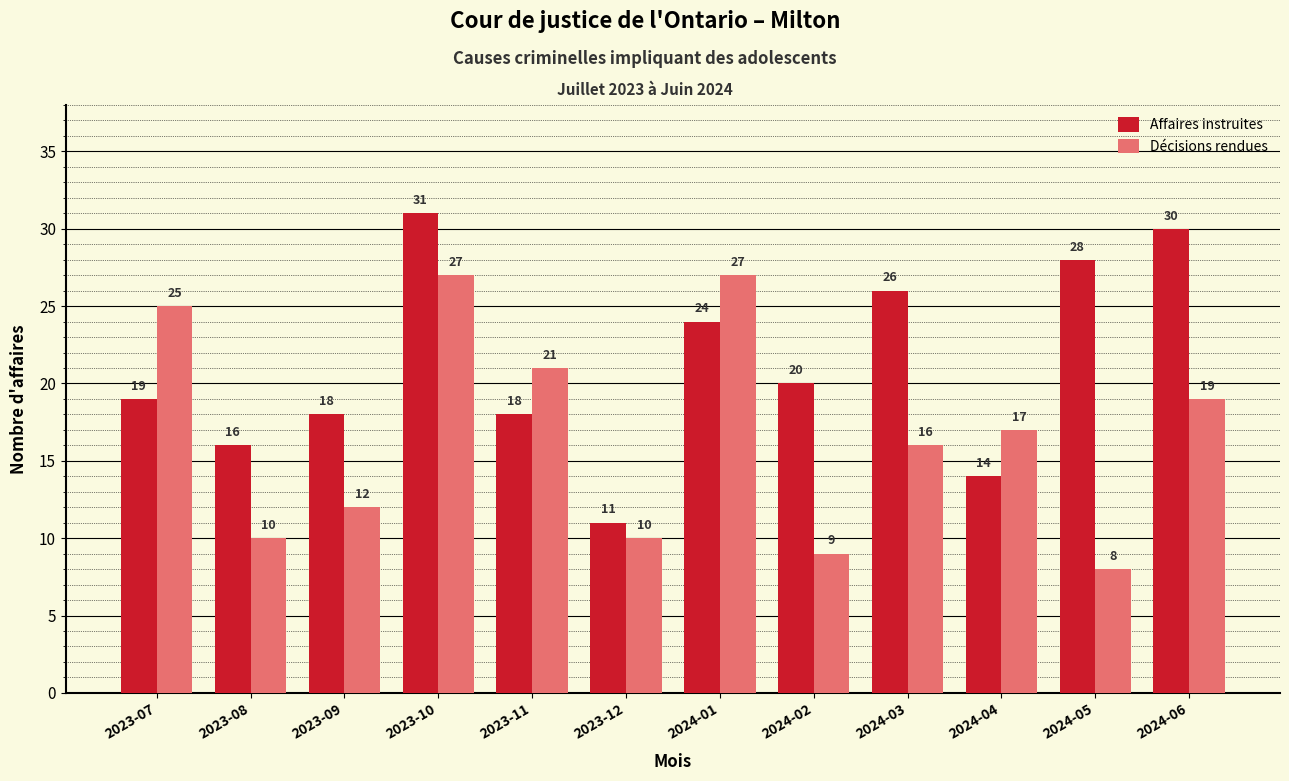

At how many categories does at least one series exceed 29?

2